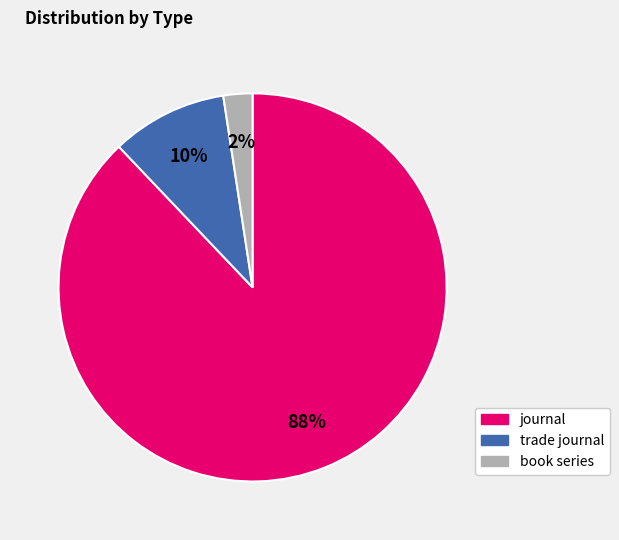

Does any single category account for the majority?

Yes